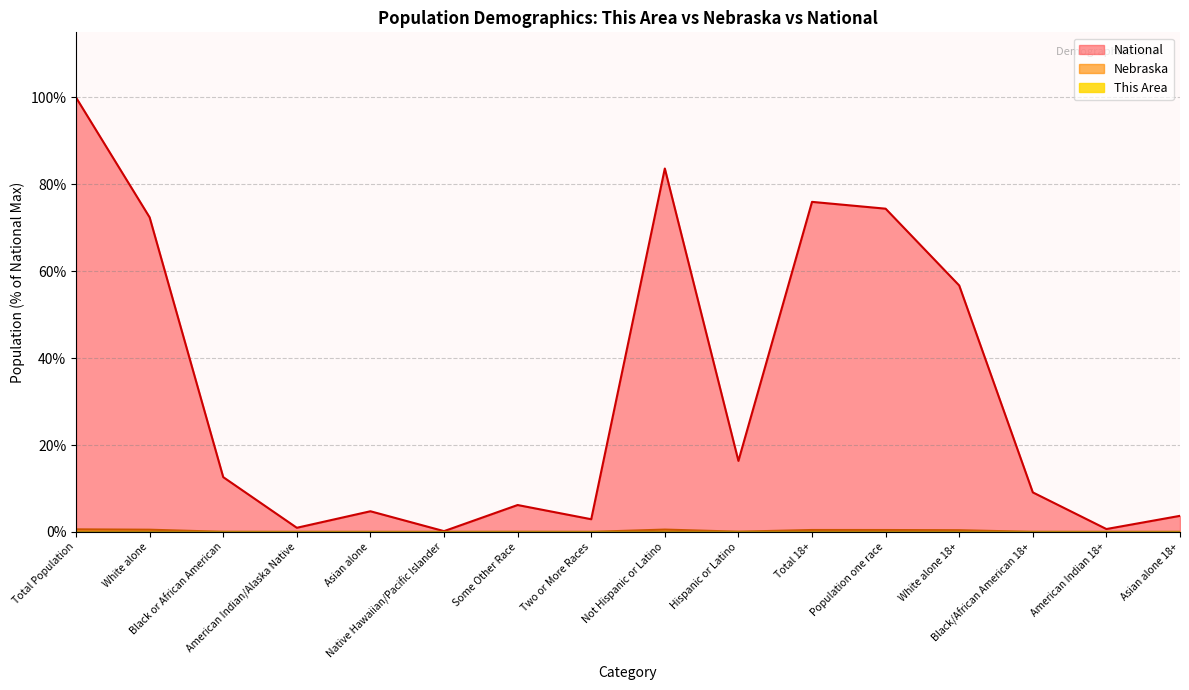

Where is the first local minimum for This Area?

Black or African American